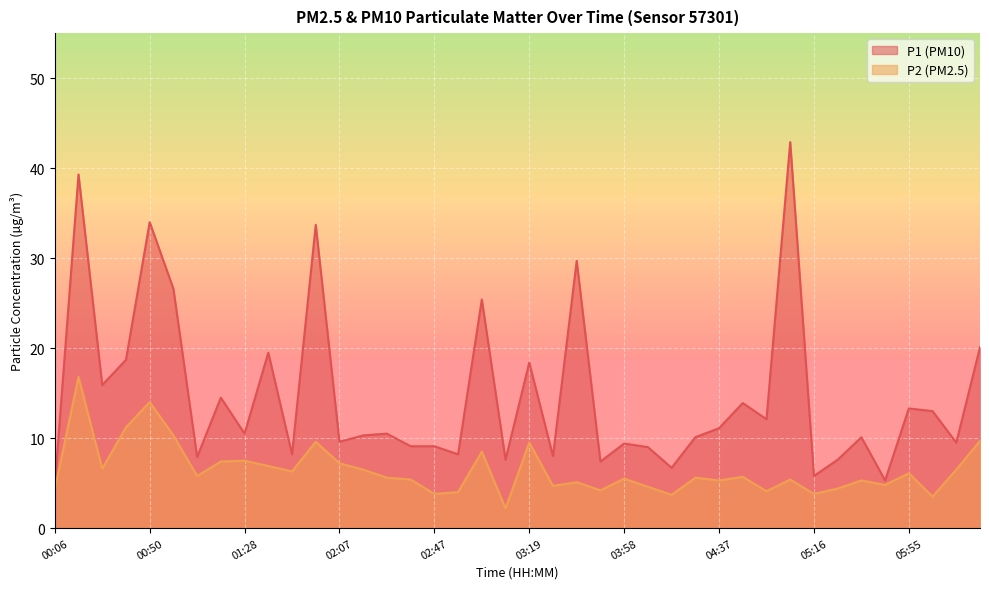

At how many categories does at least one series exceed 35?

2